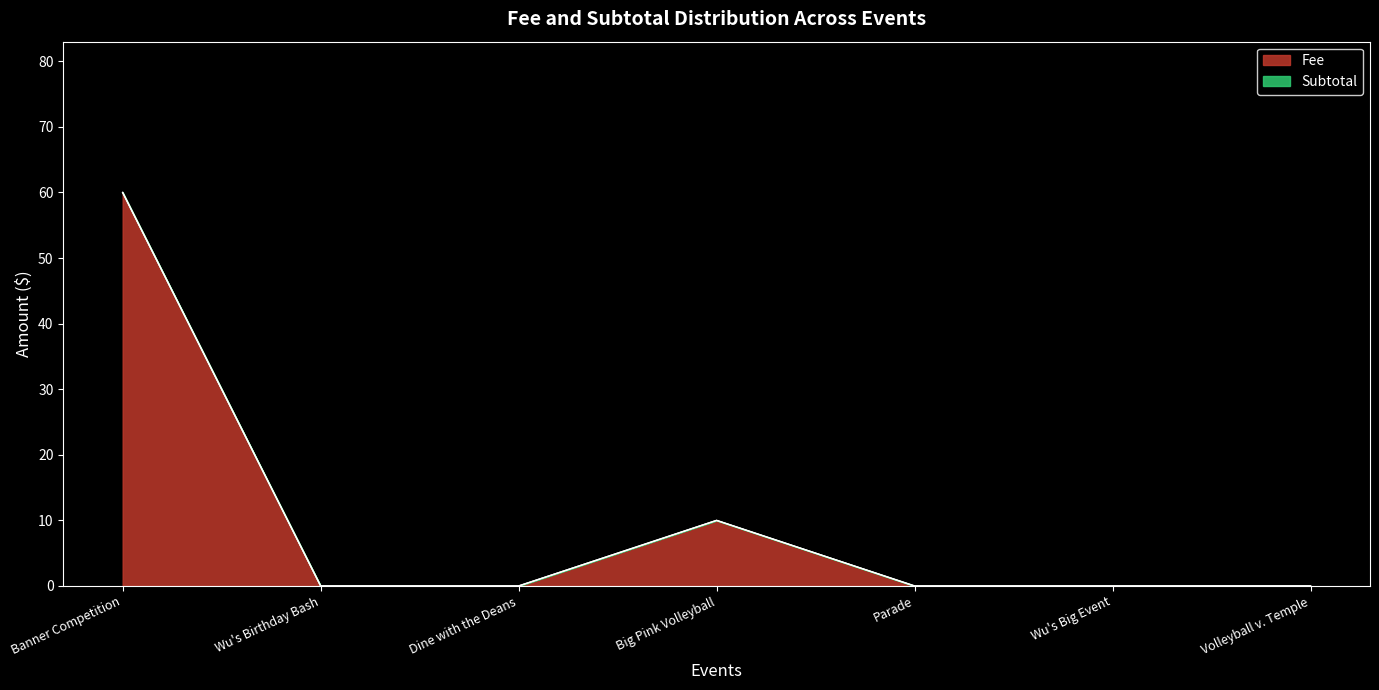

What is the label of the 6th point from the left?

Wu's Big Event